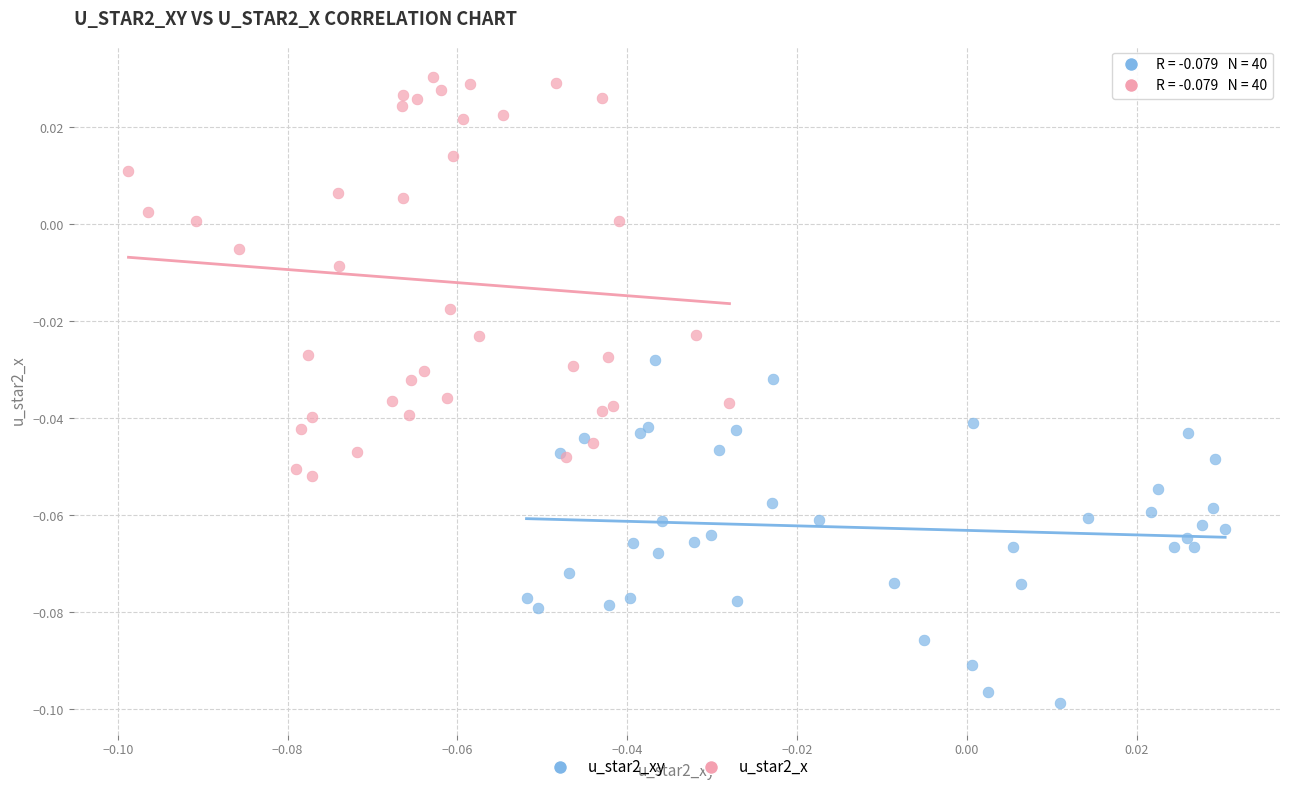

Which series has the largest Y range (max minus min)?

u_star2_x